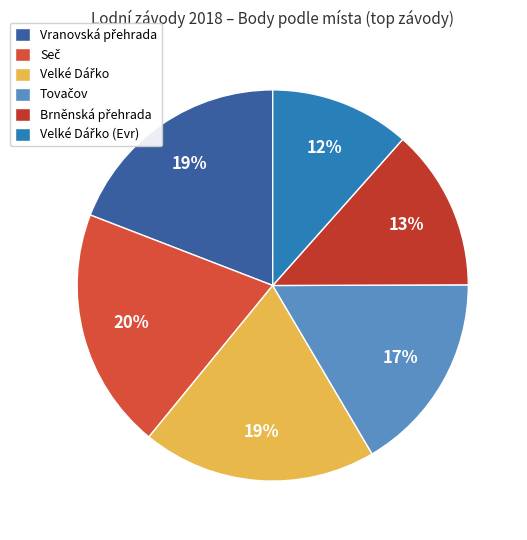

Does Tovačov account for over 50% of the chart?

No